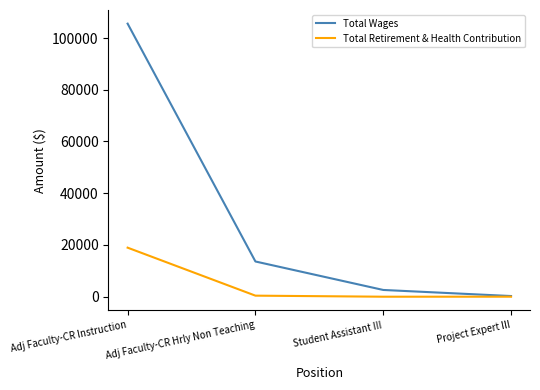

How many categories are shown in the chart?

4